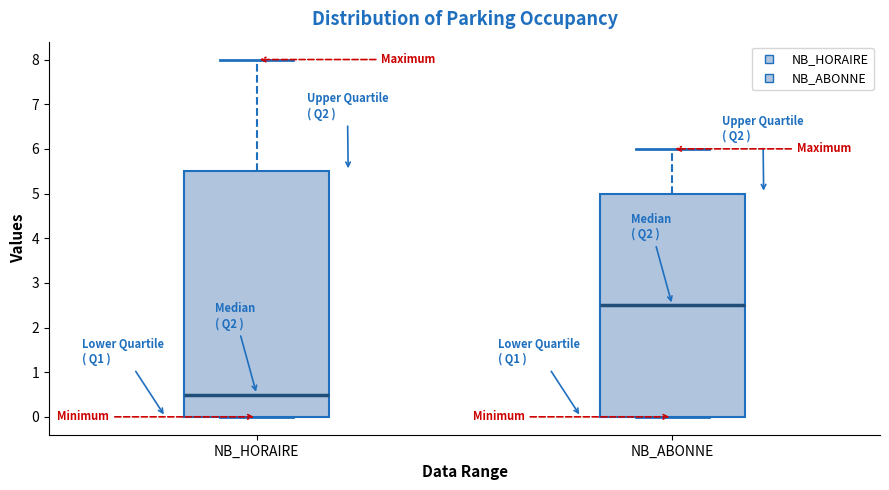

Which box has the lowest median line?

NB_HORAIRE